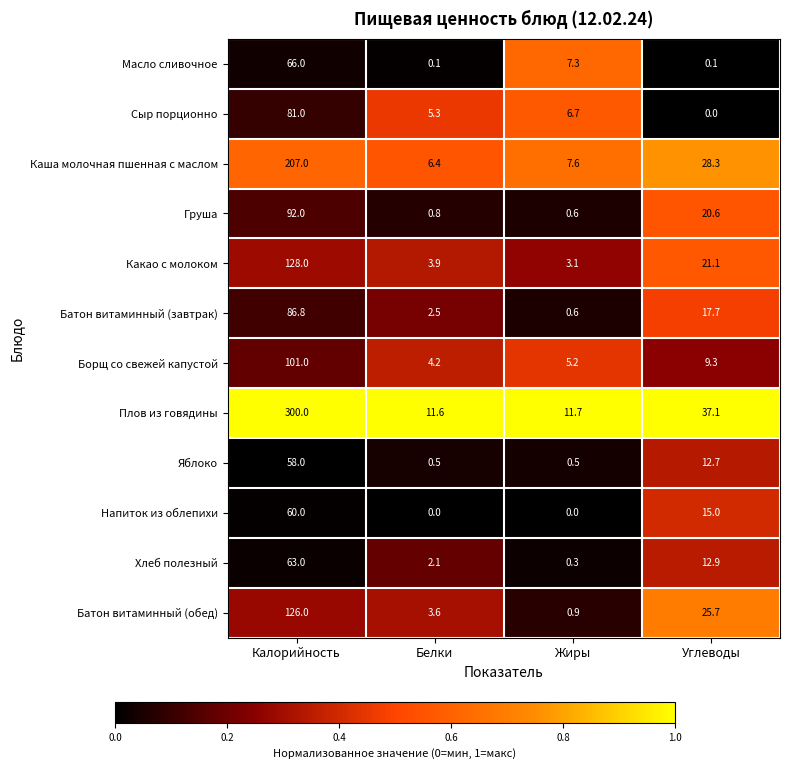

What is the greatest value displayed?

300.0